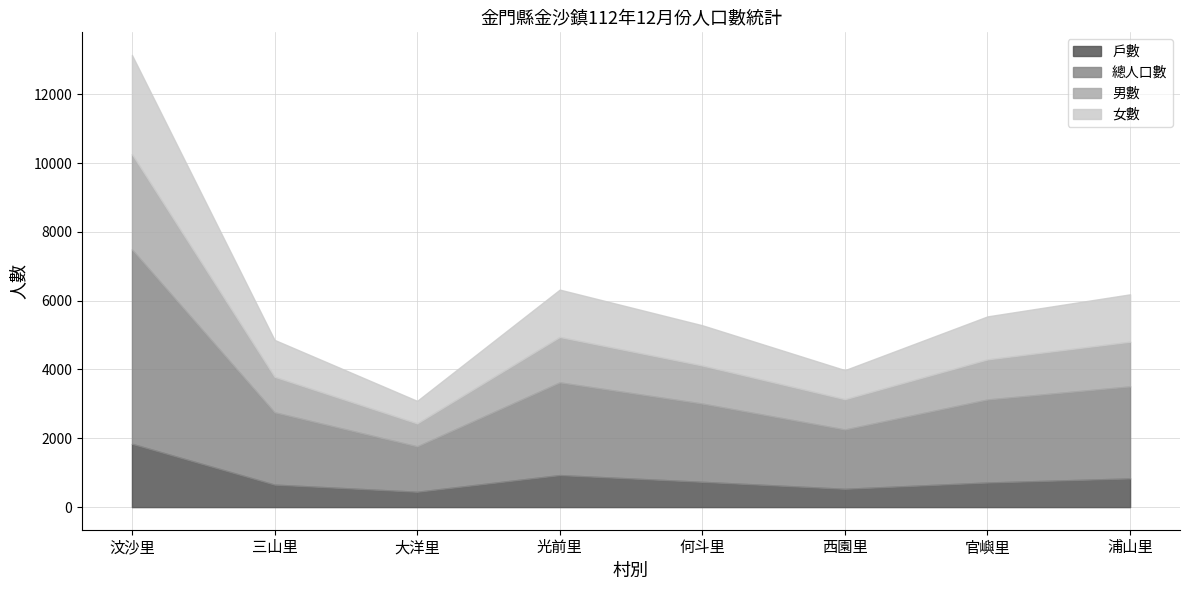

What are all the series names shown in the legend?

戶數, 總人口數, 男數, 女數